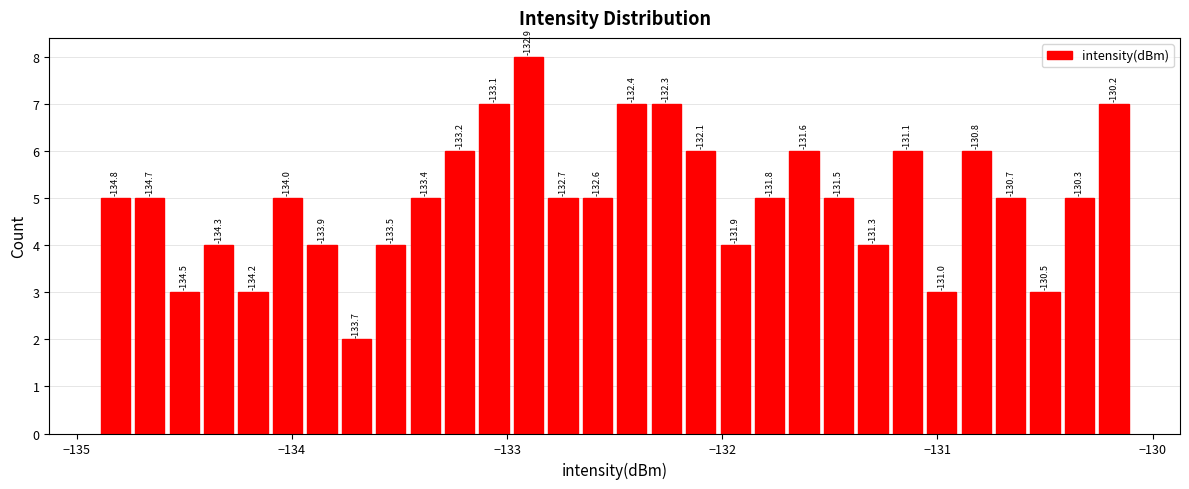

Read against the x-axis, roughly where is the centre of the tallest bar?

-132.9